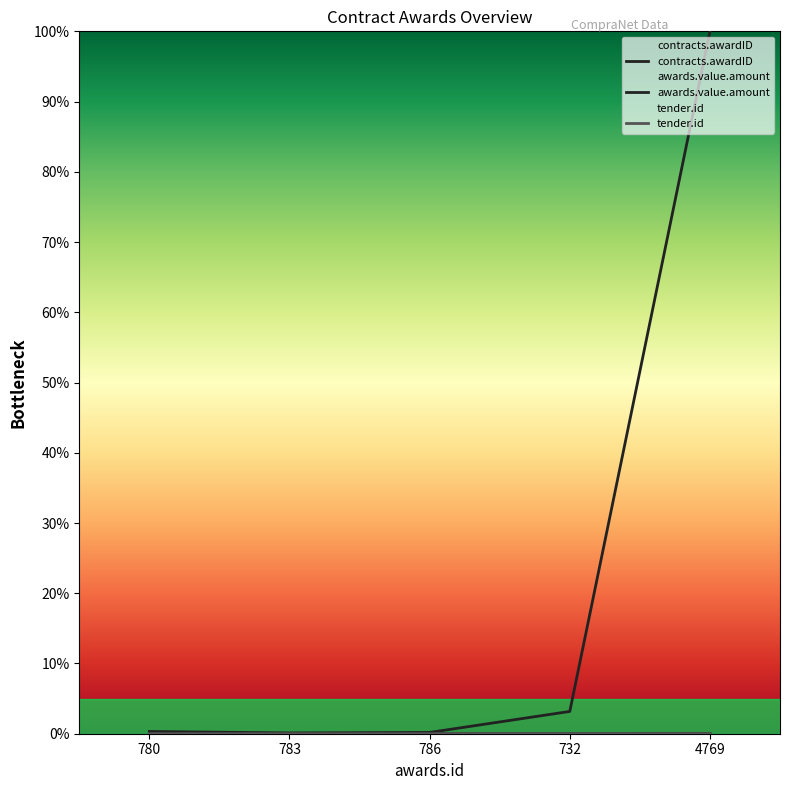

Reading right to left, list all the values displayed in this chart.

contracts.awardID: 4769=0.0	732=0.0	786=0.0	783=0.0	780=0.0
awards.value.amount: 4769=100.0	732=3.2	786=0.2	783=0.1	780=0.3
tender.id: 4769=0.0	732=0.0	786=0.0	783=0.0	780=0.0